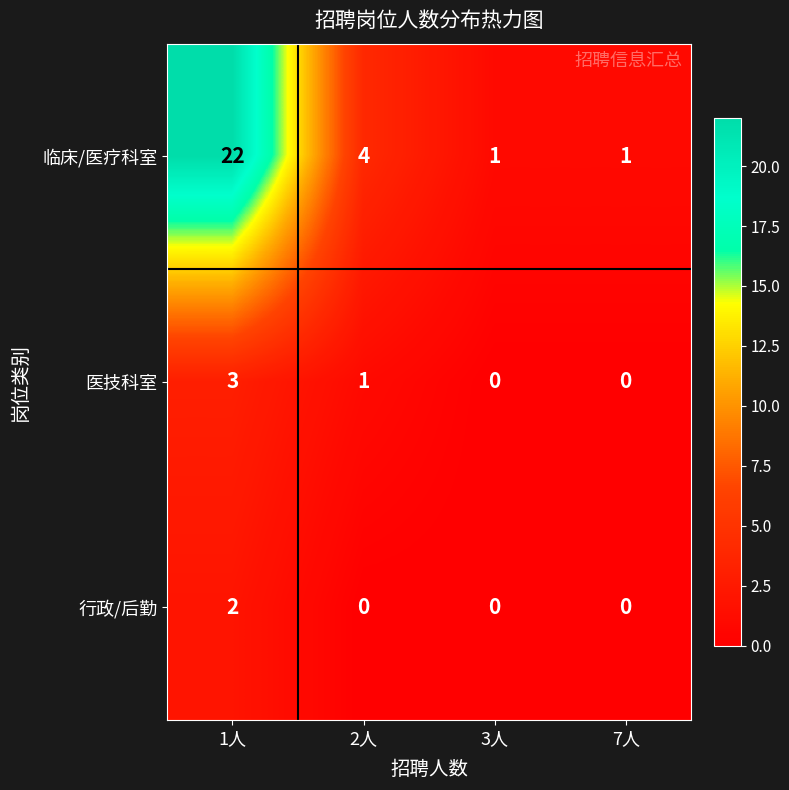

Rank the series by their maximum value, from lowest to highest.

行政/后勤, 医技科室, 临床/医疗科室